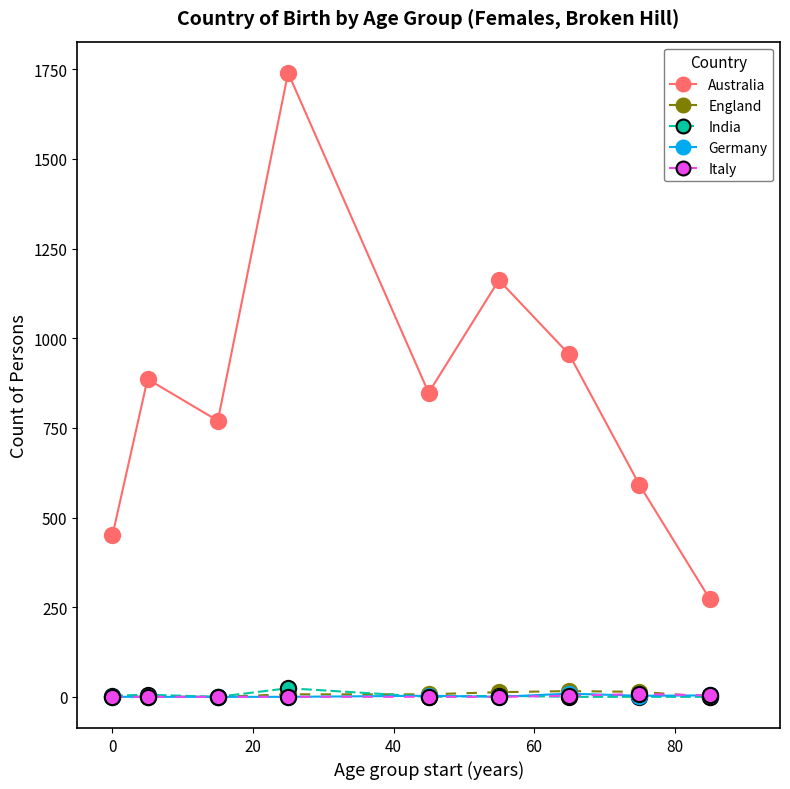

Which series has the widest spread of Y values?

Australia